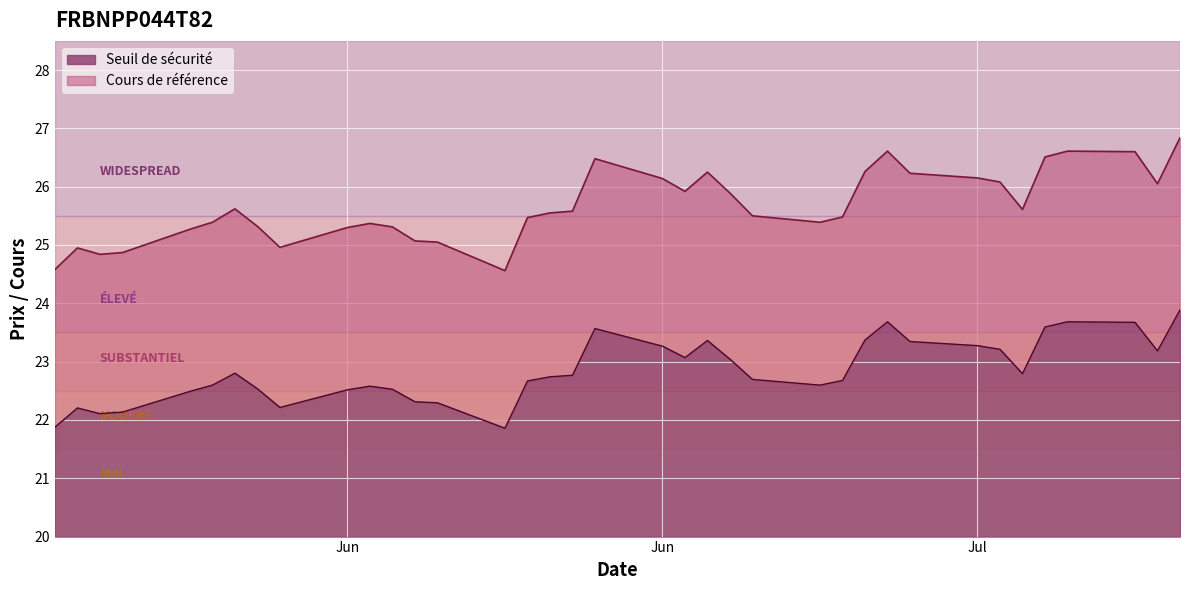

Reading left to right, transcribe all the data shown in this chart.

Cours de référence: 2025-07-23=26.8	2025-07-22=26.1	2025-07-21=26.6	2025-07-18=26.6	2025-07-17=26.5	2025-07-16=25.6	2025-07-15=26.1	2025-07-14=26.1	2025-07-11=26.2	2025-07-10=26.6	2025-07-09=26.3	2025-07-08=25.5	2025-07-07=25.4	2025-07-04=25.5	2025-07-03=25.9	2025-07-02=26.2	2025-07-01=25.9	2025-06-30=26.1	2025-06-27=26.5	2025-06-26=25.6	2025-06-25=25.6	2025-06-24=25.5	2025-06-23=24.6	2025-06-20=25.1	2025-06-19=25.1	2025-06-18=25.3	2025-06-17=25.4	2025-06-16=25.3	2025-06-13=25.0	2025-06-12=25.3	2025-06-11=25.6	2025-06-10=25.4	2025-06-09=25.3	2025-06-06=24.9	2025-06-05=24.8	2025-06-04=24.9	2025-06-03=24.6
Seuil de sécurité: 2025-07-23=23.9	2025-07-22=23.2	2025-07-21=23.7	2025-07-18=23.7	2025-07-17=23.6	2025-07-16=22.8	2025-07-15=23.2	2025-07-14=23.3	2025-07-11=23.3	2025-07-10=23.7	2025-07-09=23.4	2025-07-08=22.7	2025-07-07=22.6	2025-07-04=22.7	2025-07-03=23.0	2025-07-02=23.4	2025-07-01=23.1	2025-06-30=23.3	2025-06-27=23.6	2025-06-26=22.8	2025-06-25=22.7	2025-06-24=22.7	2025-06-23=21.9	2025-06-20=22.3	2025-06-19=22.3	2025-06-18=22.5	2025-06-17=22.6	2025-06-16=22.5	2025-06-13=22.2	2025-06-12=22.5	2025-06-11=22.8	2025-06-10=22.6	2025-06-09=22.5	2025-06-06=22.1	2025-06-05=22.1	2025-06-04=22.2	2025-06-03=21.9